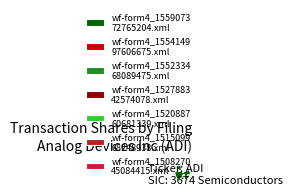

To the nearest percent, what is the average slice percentage?

14%